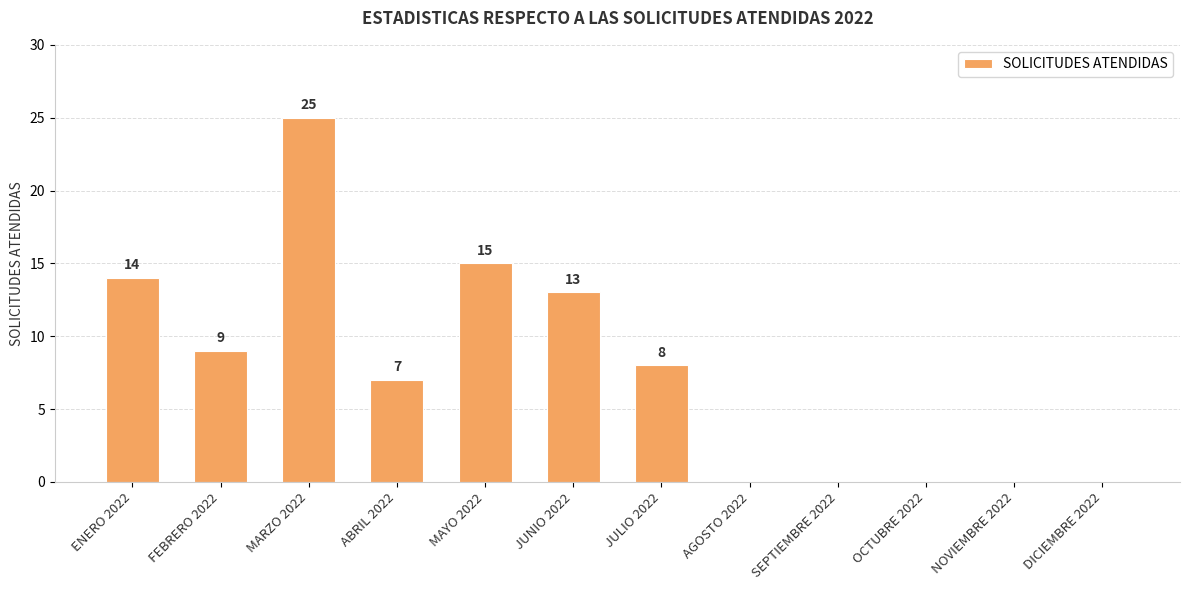

True or false: the data shows 6 at MARZO 2022.

False